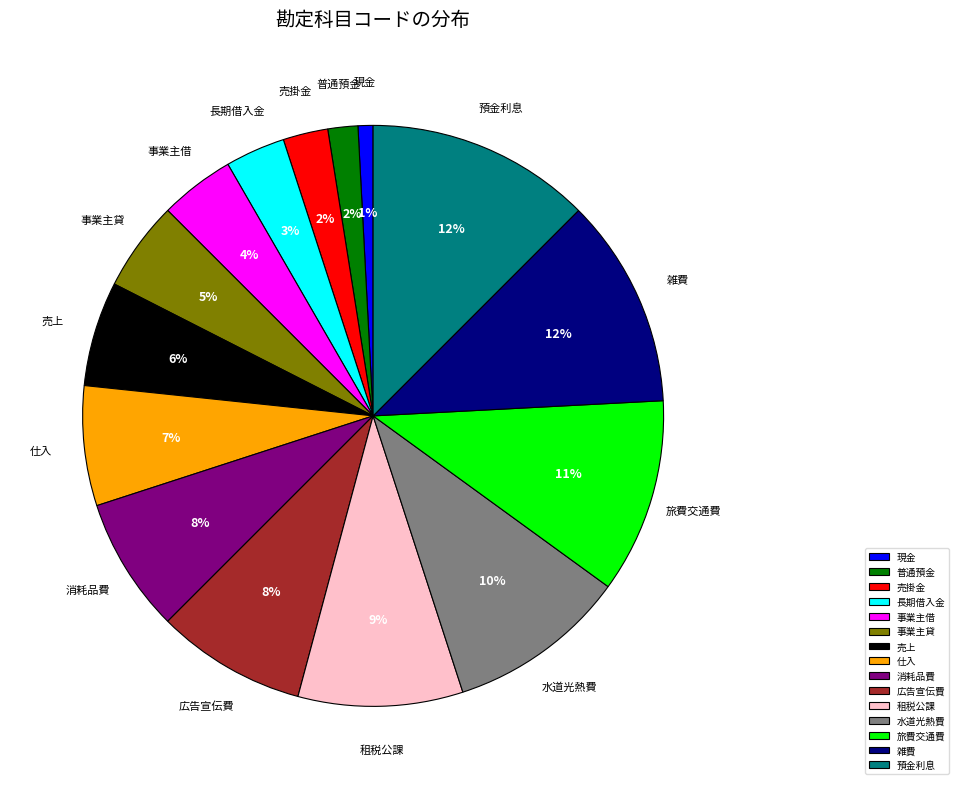

How many segments does this pie chart have?

15